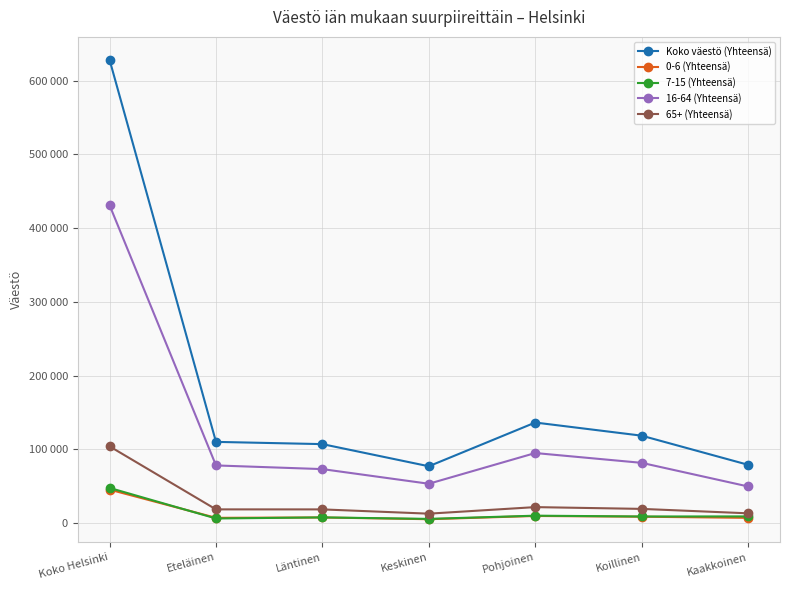

What are all the series names shown in the legend?

Koko väestö (Yhteensä), 0-6 (Yhteensä), 7-15 (Yhteensä), 16-64 (Yhteensä), 65+ (Yhteensä)